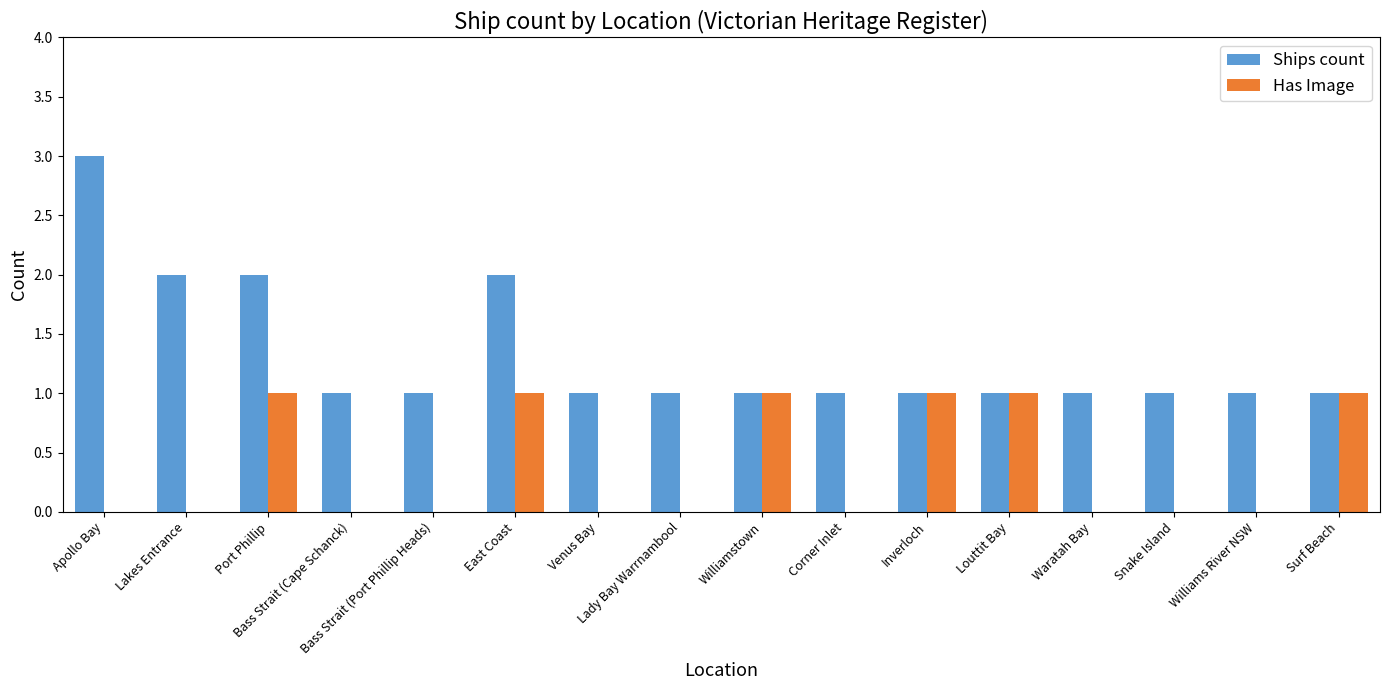

What is the sum of all Has Image values?

6